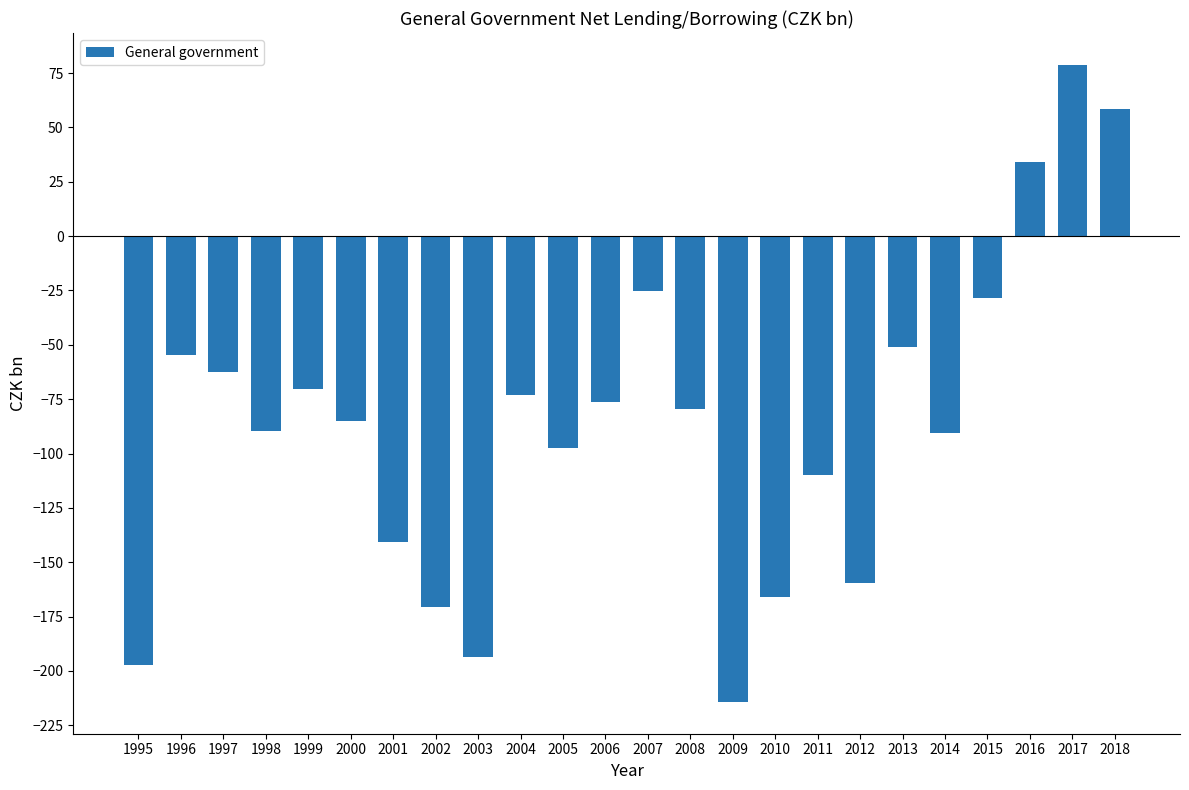

What is the value of the 21st bar from the left?

-28.3